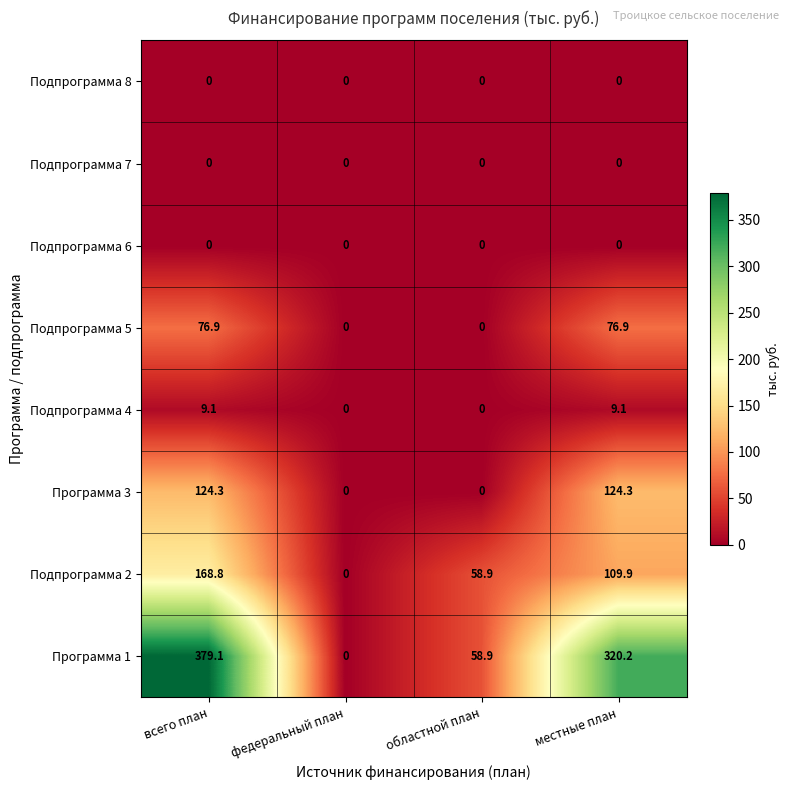

What is the difference between the maximum and second lowest values in the Подпрограмма 4 series?

9.1